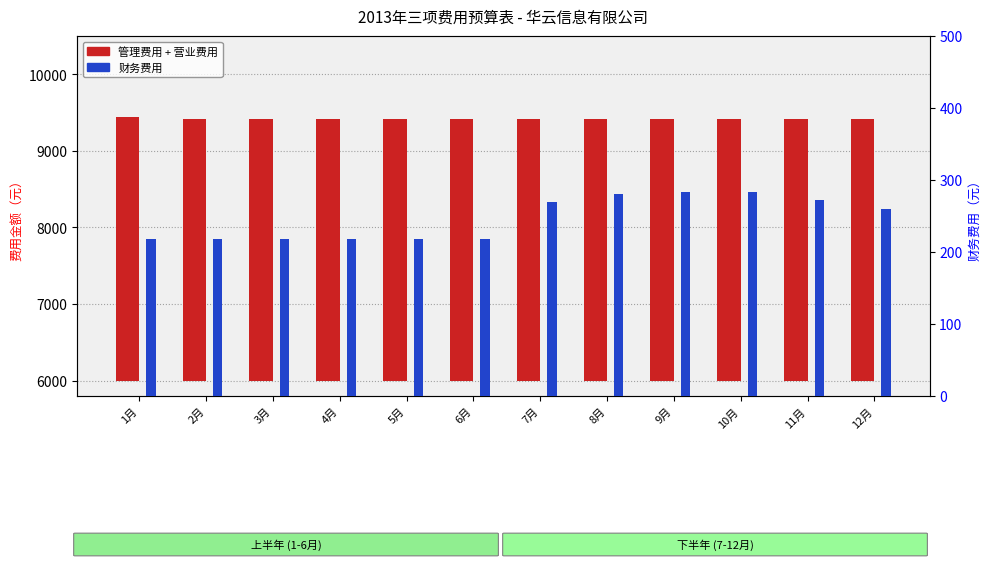

Is the value of 管理费用 at 9月 greater than the value of 财务费用 at 6月?

Yes